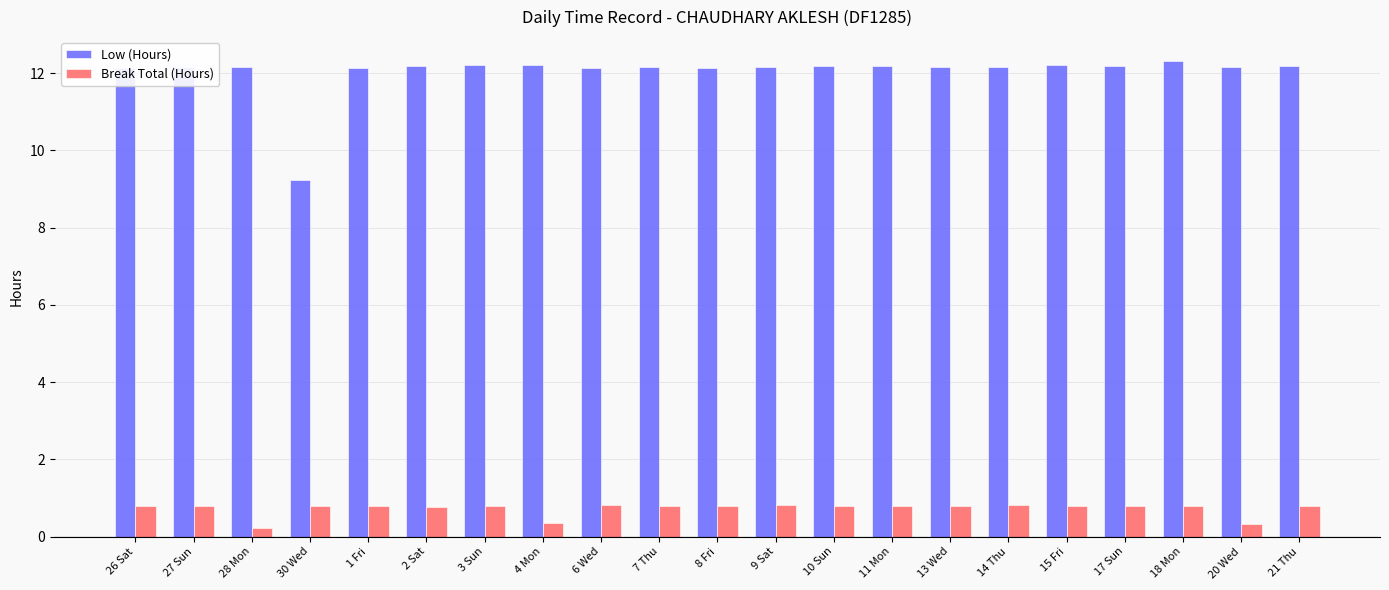

What value does the Break Total (Hours) series have at 26 Sat?

0.8